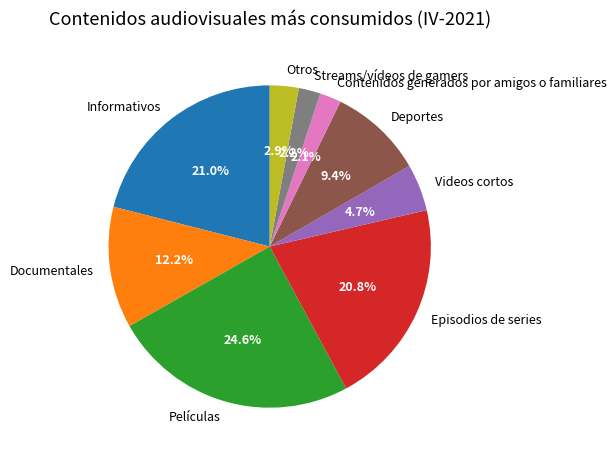

Which has a higher value, Otros or Documentales?

Documentales